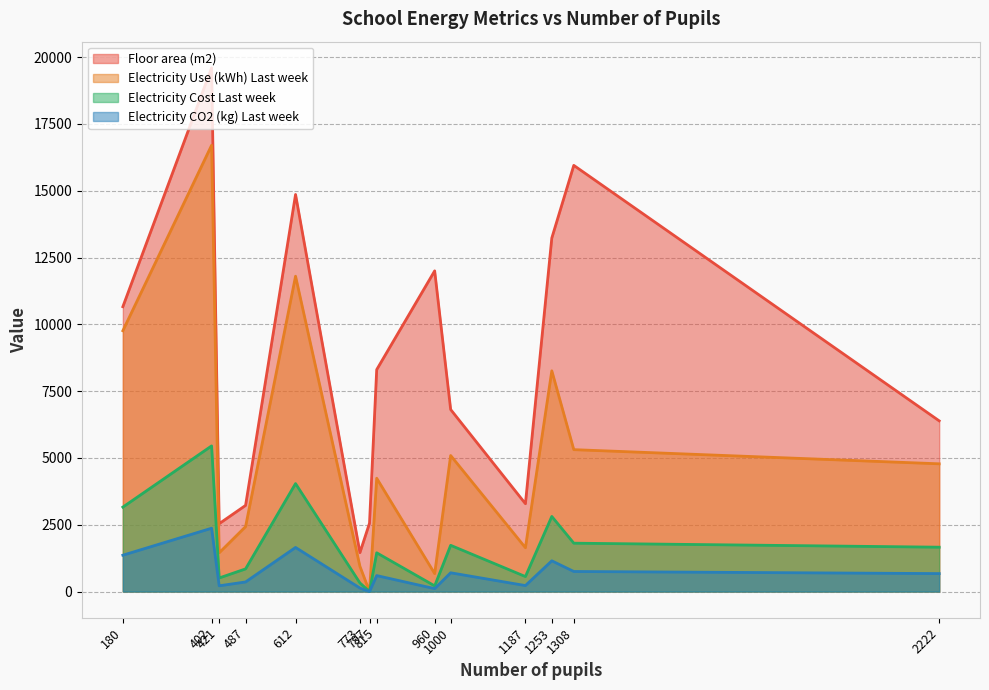

Reading left to right, transcribe all the data shown in this chart.

Floor area (m2): 10659.0	19597.3	2540.0	3224.0	14859.0	1456.0	2558.1	8305.0	12000.0	6812.0	3287.0	13230.0	15948.0	6387.9
Electricity Use (kWh) Last week: 9760.0	16700.0	1450.0	2430.0	11800.0	945.0	0.0	4240.0	672.0	5090.0	1640.0	8260.0	5310.0	4780.0
Electricity Cost Last week: 3160.0	5450.0	508.0	848.0	4040.0	322.0	0.0	1450.0	212.0	1730.0	561.0	2810.0	1810.0	1660.0
Electricity CO2 (kg) Last week: 1360.0	2370.0	215.0	359.0	1650.0	131.0	0.0	597.0	109.0	702.0	224.0	1150.0	751.0	672.0